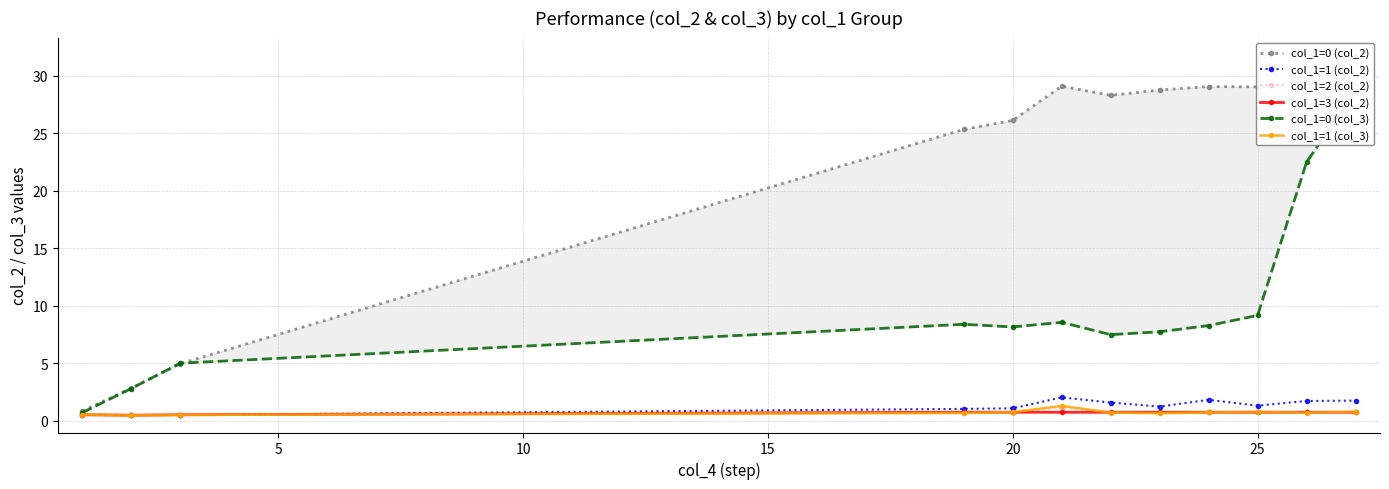

What is the maximum value for col_1=2 (col_2)?

1.1